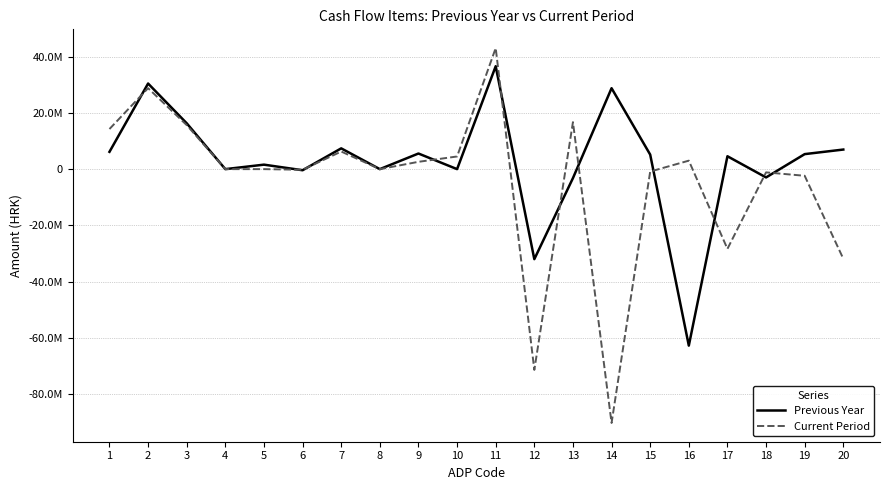

Read the Current Period value at 11.

43036933.6